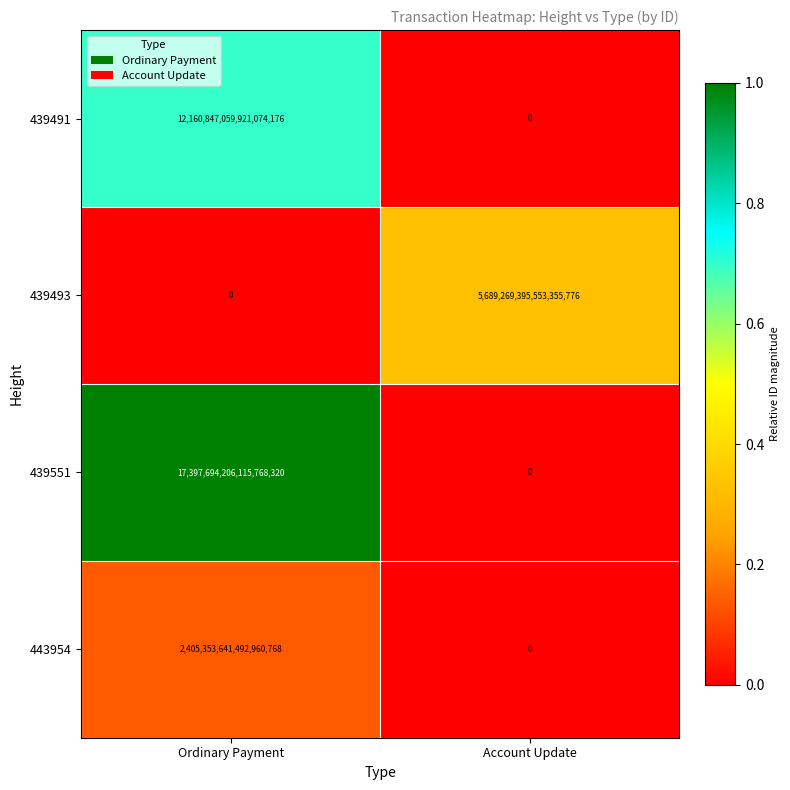

Where is 439493 nearest to the value 2844634697776677888?

Ordinary Payment